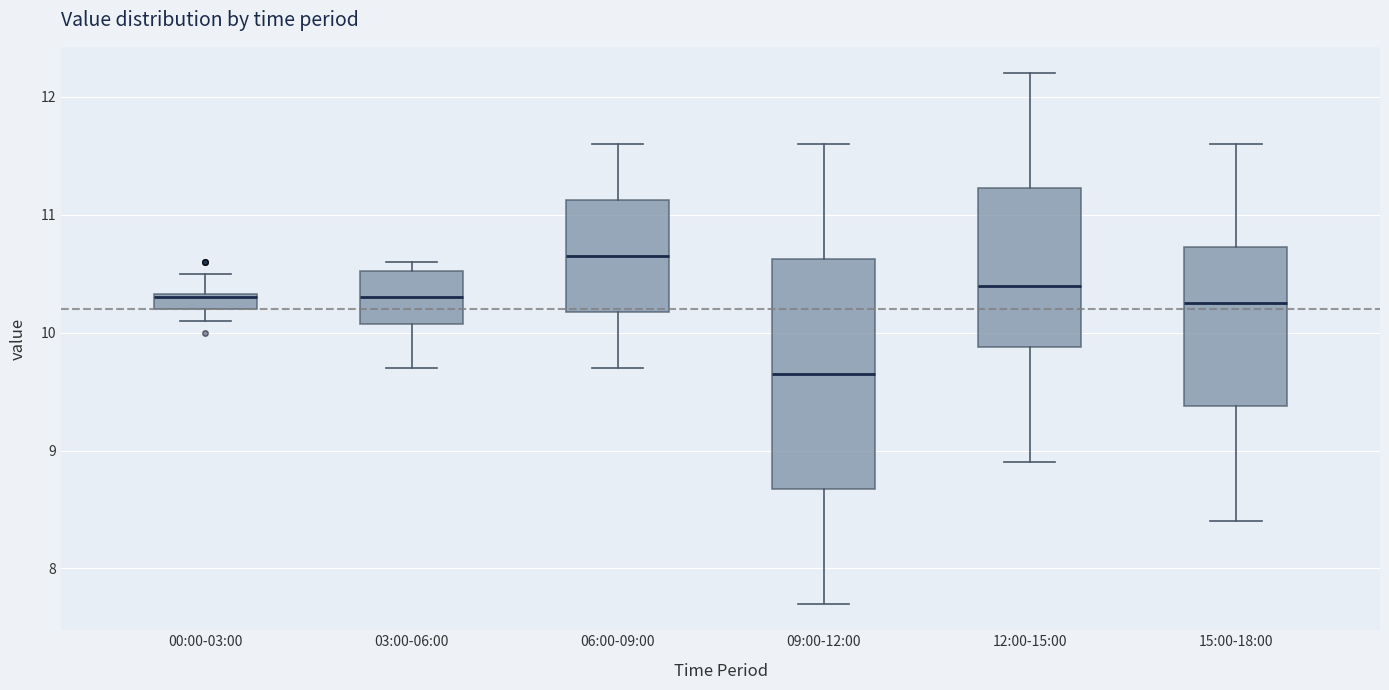

Comparing the boxes themselves (not the whiskers), which one is the tallest?

09:00-12:00